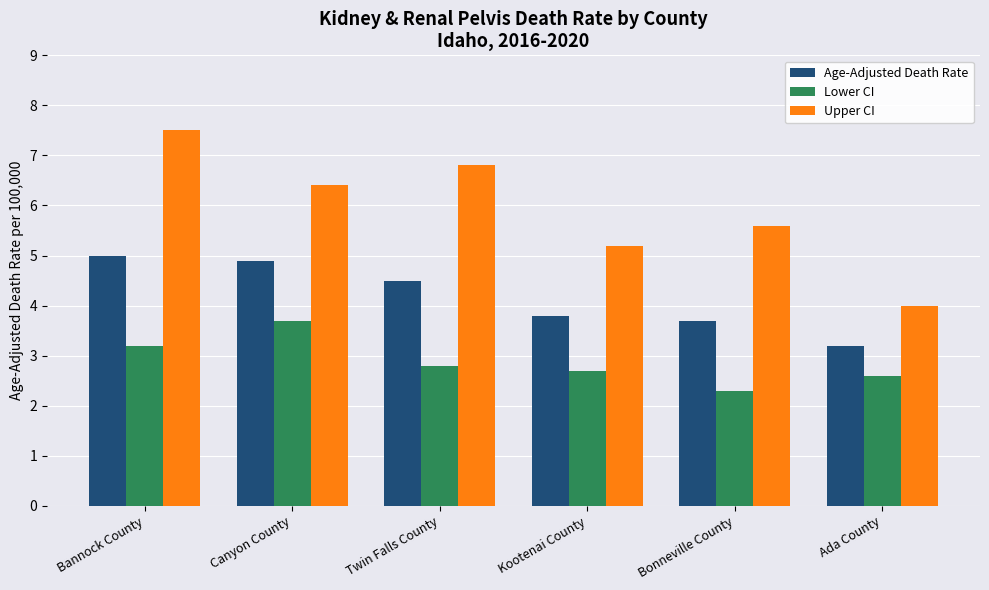

Reading left to right, transcribe all the data shown in this chart.

Age-Adjusted Death Rate: 5.0	4.9	4.5	3.8	3.7	3.2
Lower CI: 3.2	3.7	2.8	2.7	2.3	2.6
Upper CI: 7.5	6.4	6.8	5.2	5.6	4.0